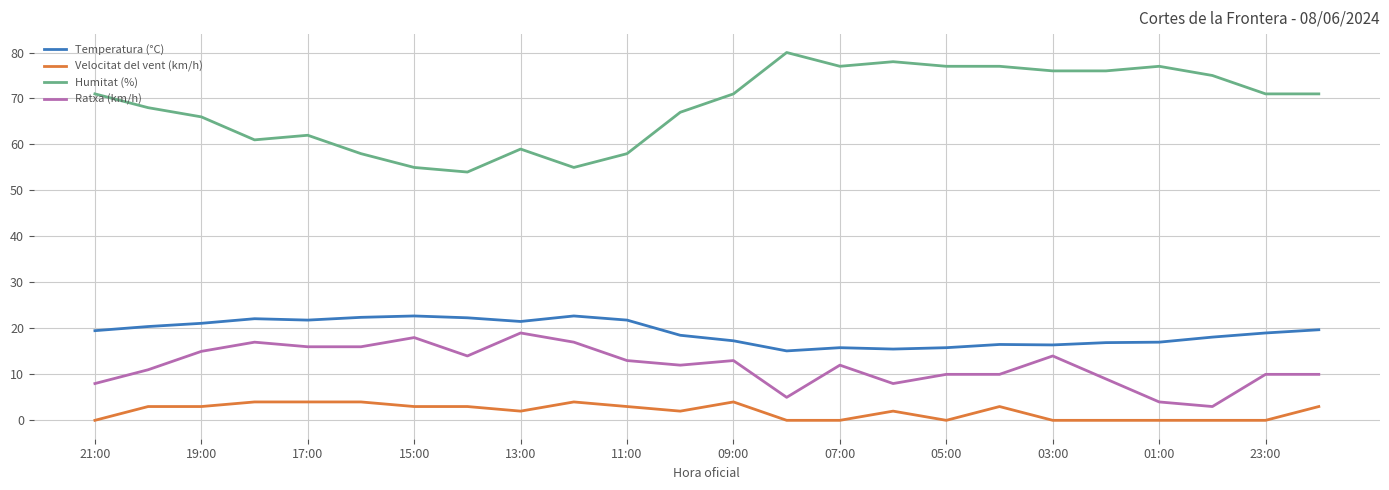

Which series has the largest total across all categories?

Humitat (%)